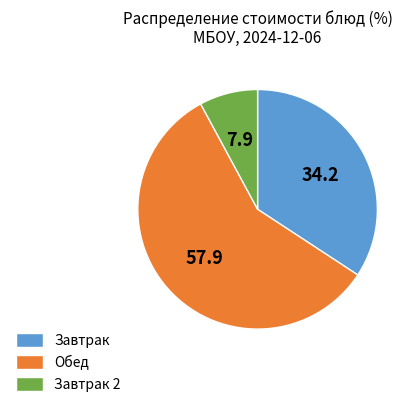

Is there any slice that represents more than half of the pie?

Yes